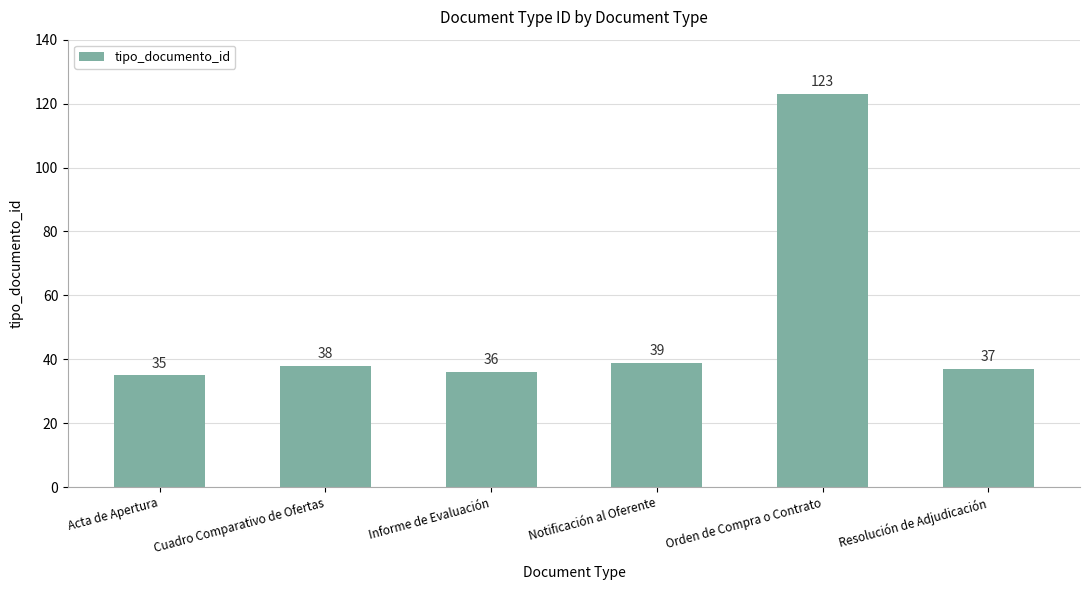

What is the label of the 4th bar from the left?

Notificación al Oferente